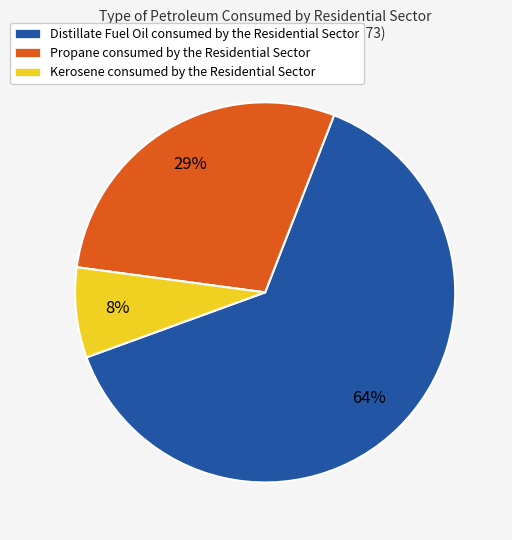

Rank the categories by value from lowest to highest.

Kerosene consumed by the Residential Sector, Propane consumed by the Residential Sector, Distillate Fuel Oil consumed by the Residential Sector